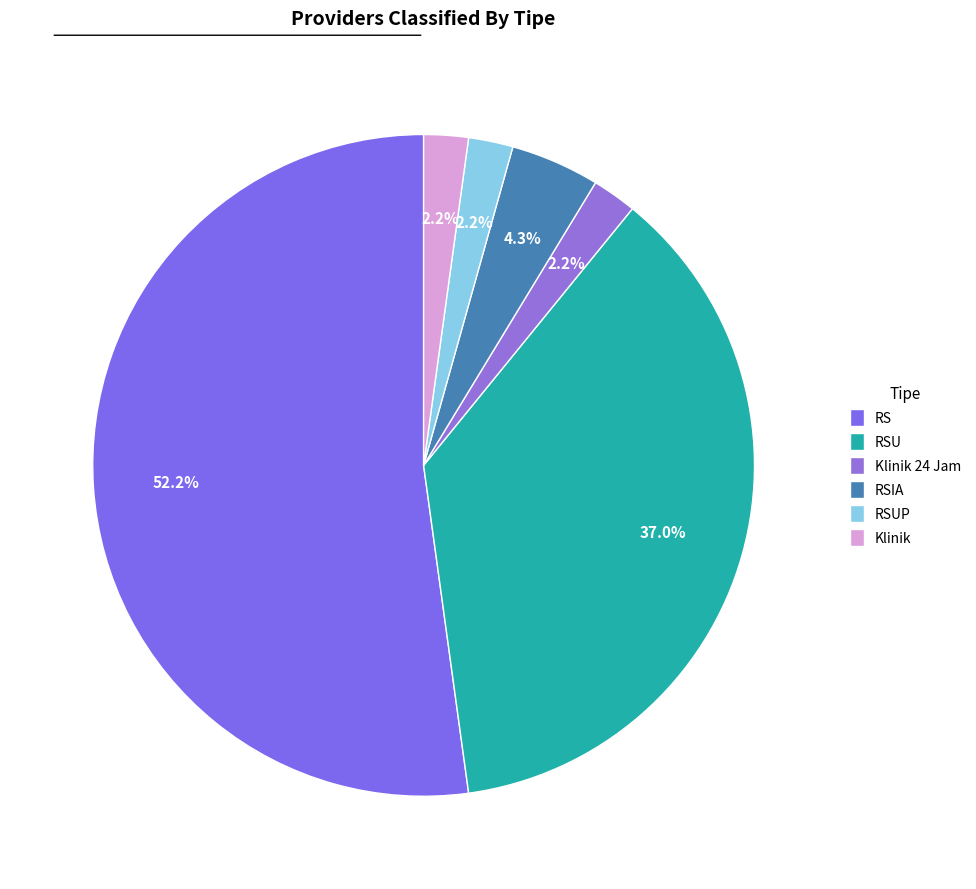

To the nearest percent, what portion does Klinik represent?

2%